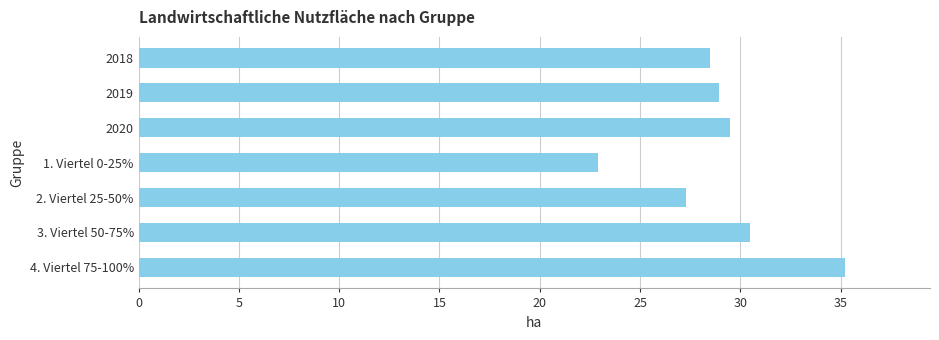

The value at 2019 is 39.4. True or false?

False